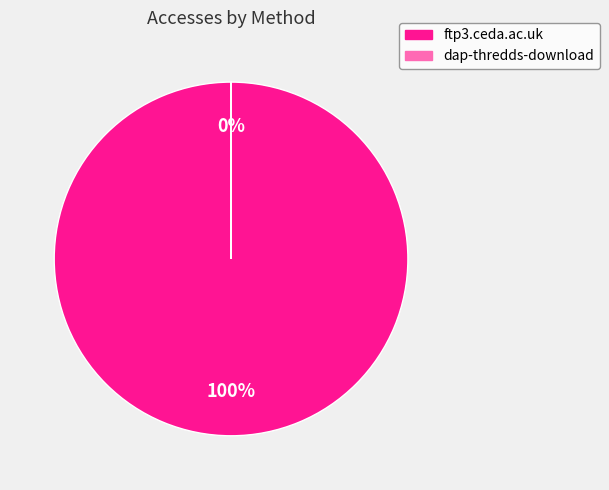

Count the number of slices in the pie.

2